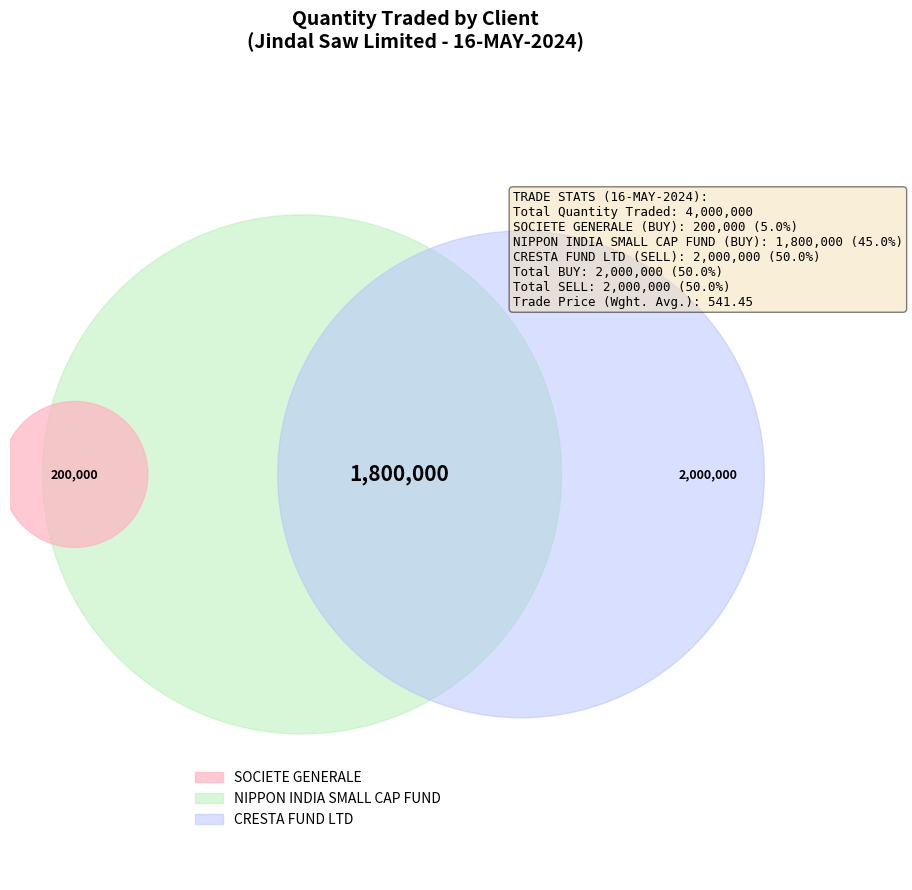

Count the number of slices in the pie.

3